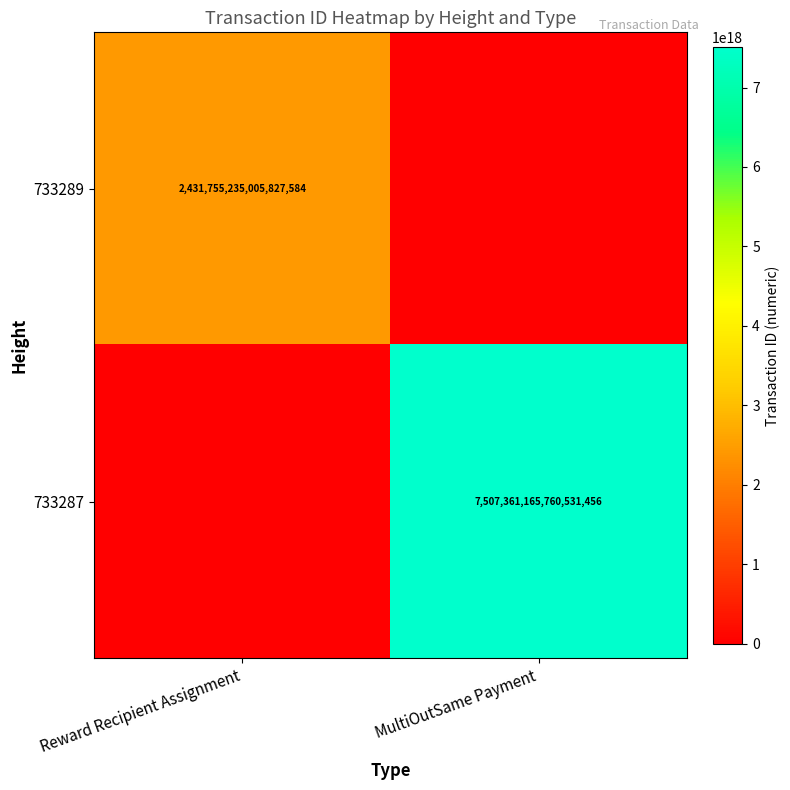

Is the value of 733287 at MultiOutSame Payment greater than the value of 733289 at Reward Recipient Assignment?

Yes